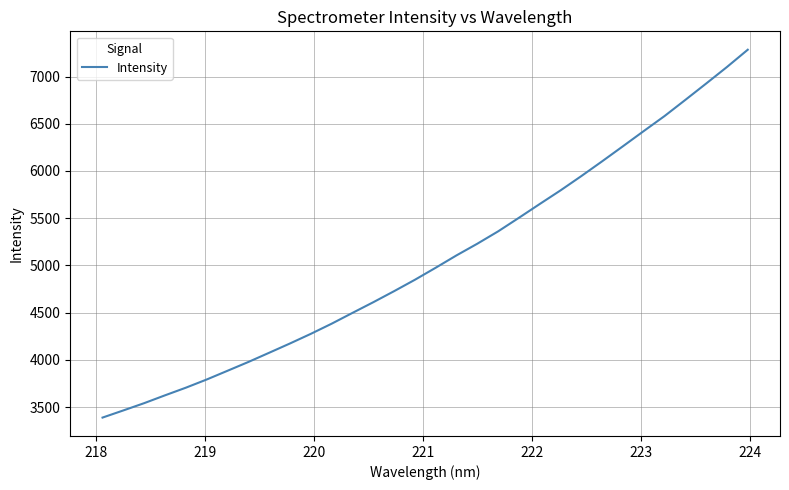

What is the difference between the maximum and minimum values?

3895.5